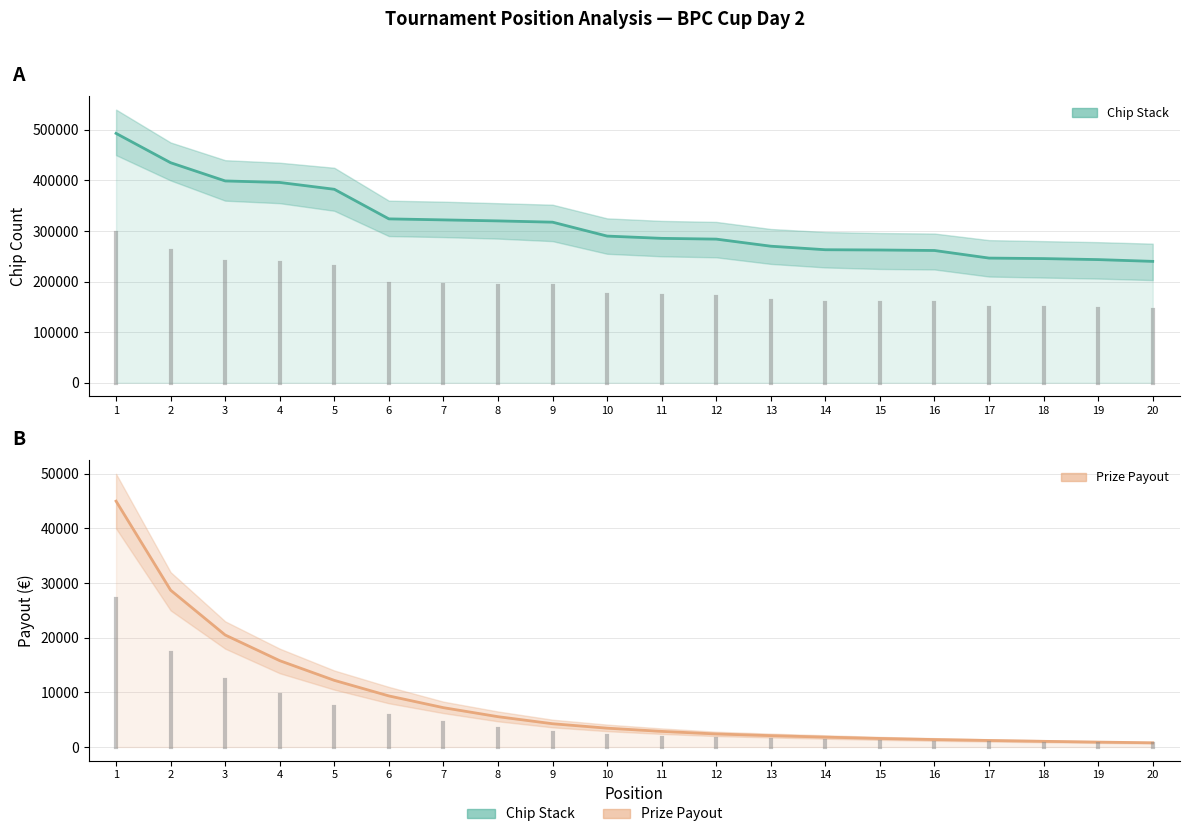

True or false: Chips and Payout cross at least once.

False